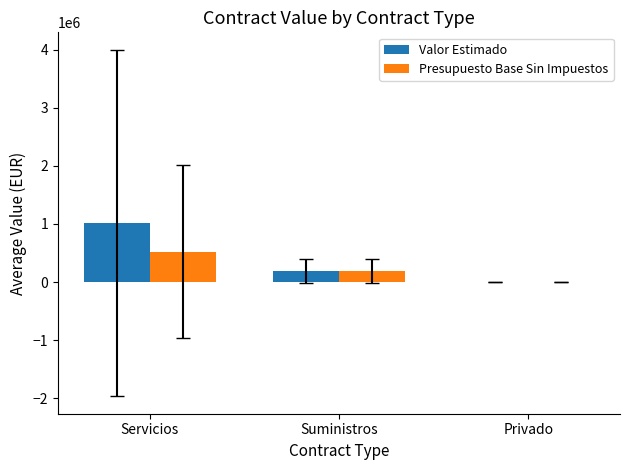

What is the highest value of the Presupuesto Base Sin Impuestos series?

524508.1